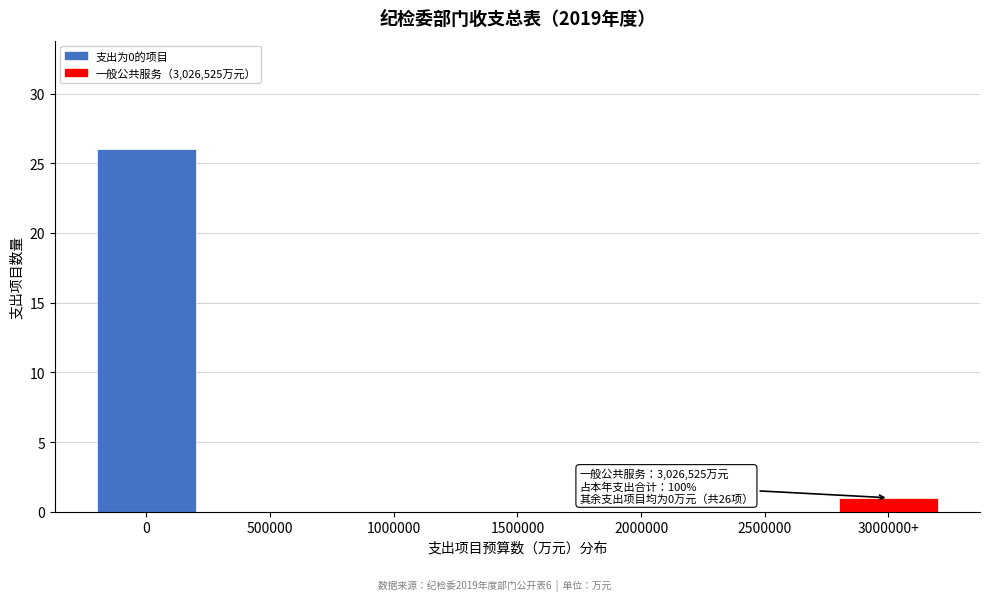

Reading left to right, extract all data points from this chart.

0=26	500000=0	1000000=0	1500000=0	2000000=0	2500000=0	3000000+=1